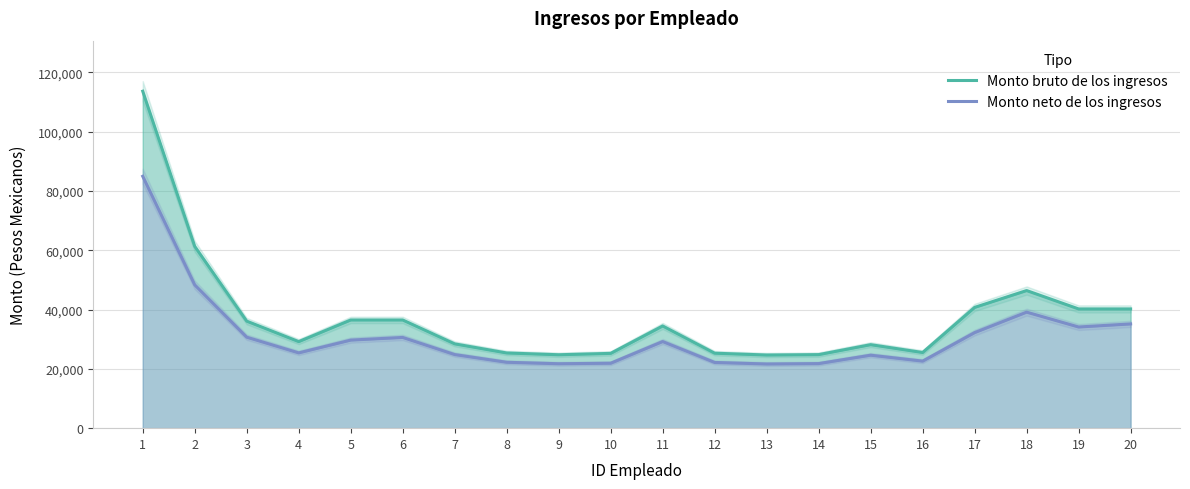

At which category is the sum across all series the highest?

1